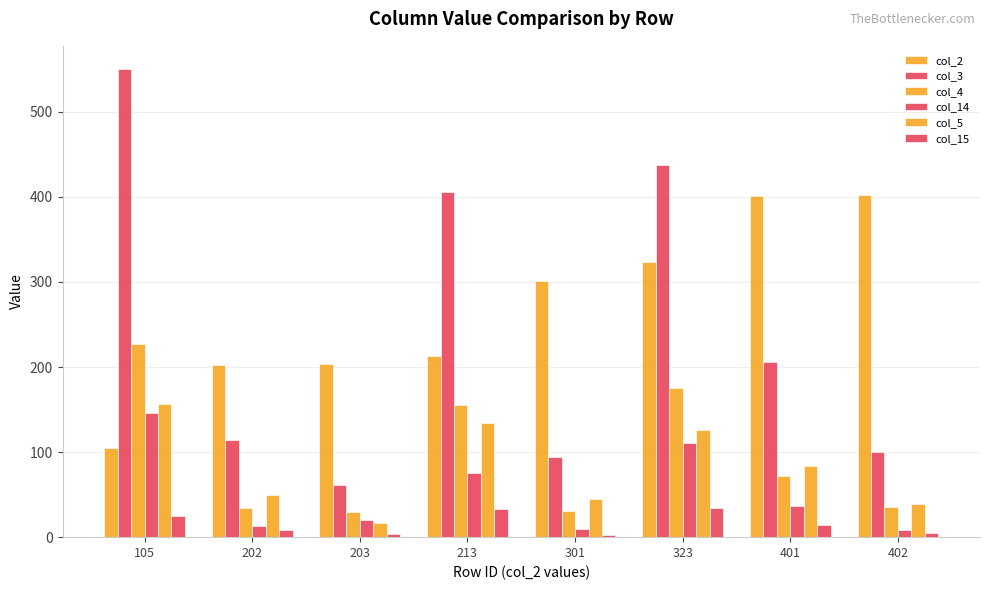

How many groups of bars are there?

8